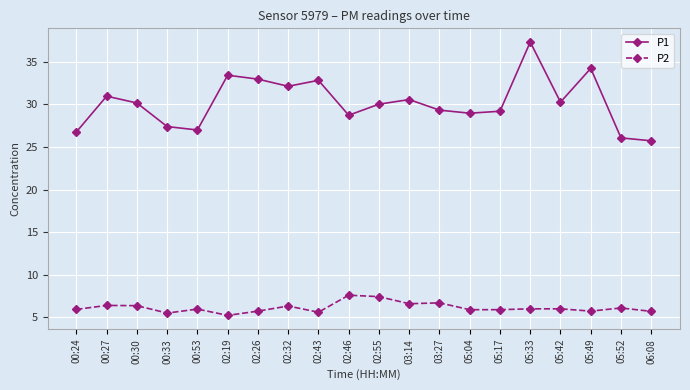

At which category is the sum across all series the highest?

05:33